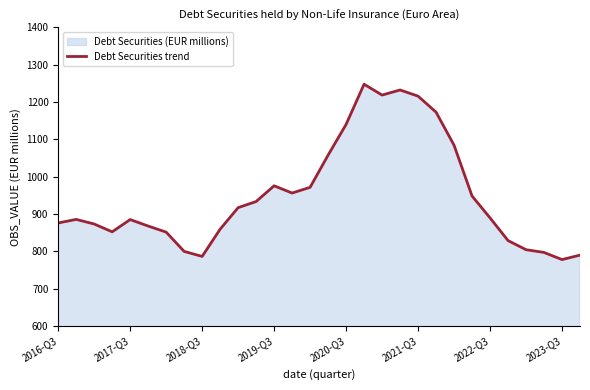

What is the maximum value shown in the chart?

1247.5